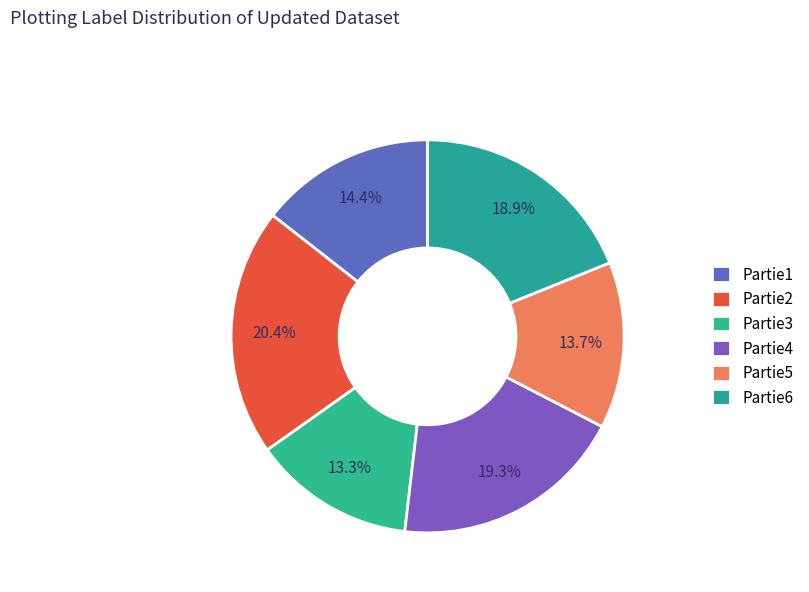

What percentage is NOT represented by Partie3?

86.7%